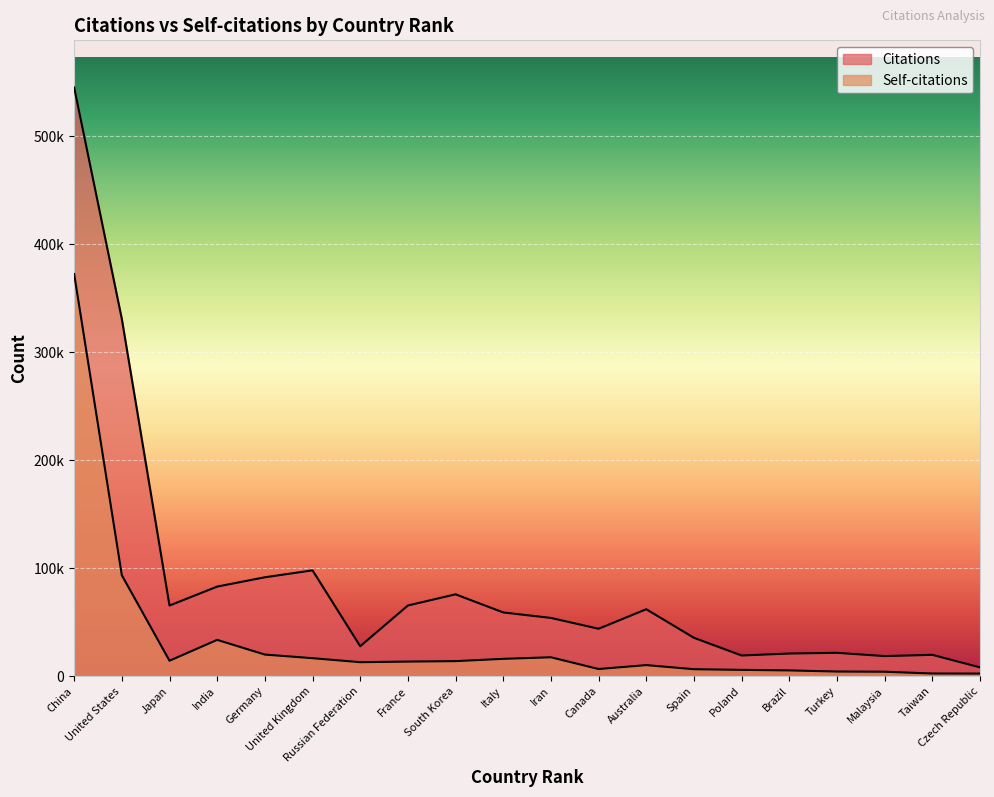

Does the chart display data point markers on the line(s)?

No